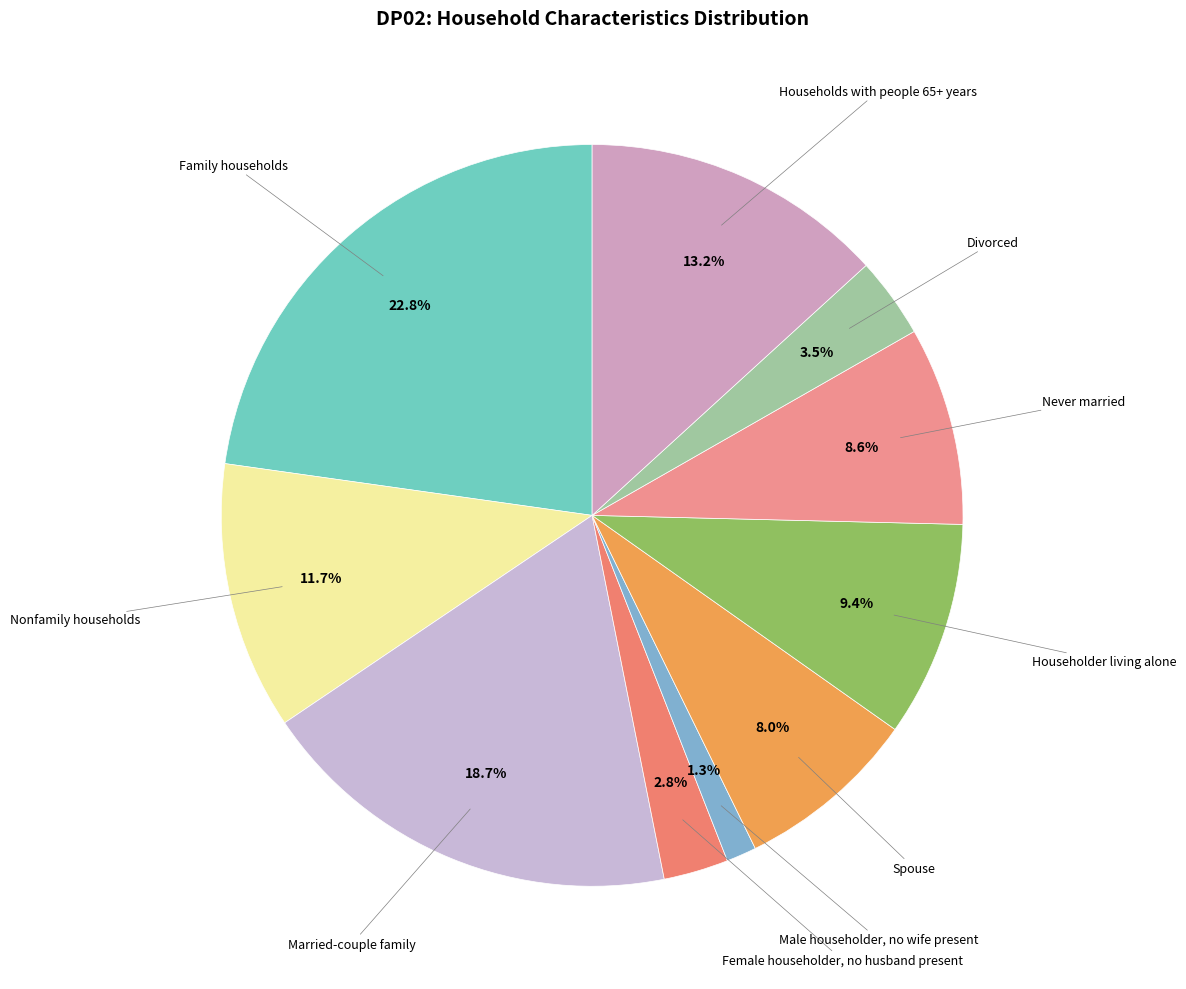

Count the number of slices in the pie.

10